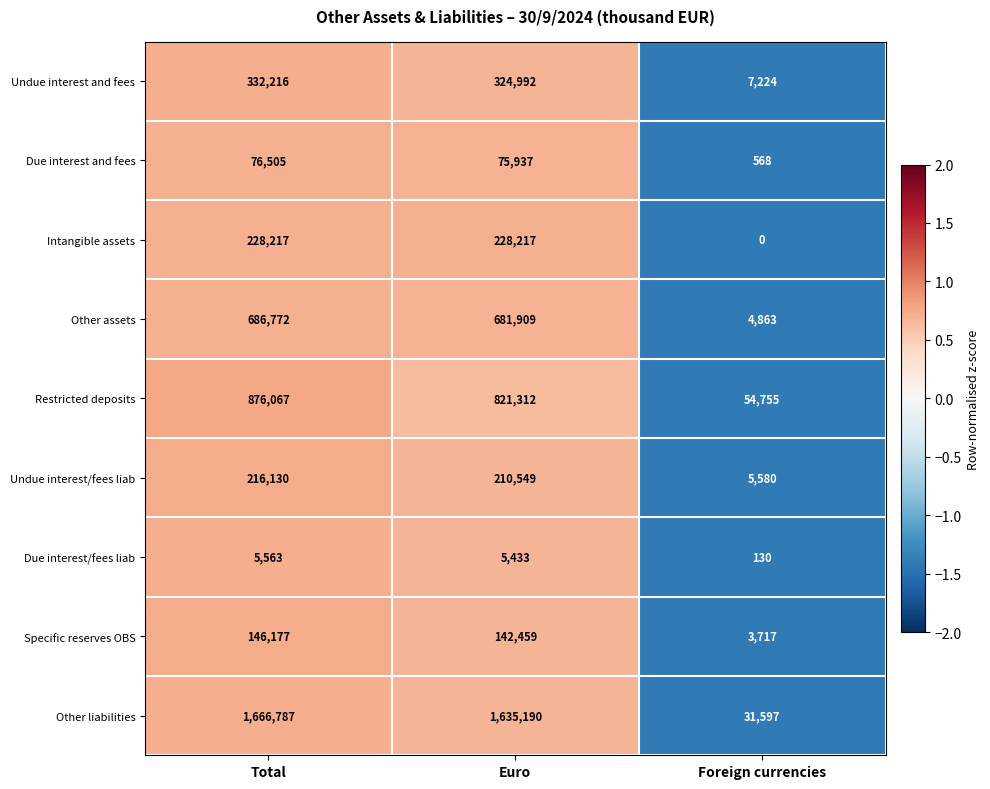

Reading right to left, transcribe all the data shown in this chart.

Undue interest and fees: Foreign currencies=7224	Euro=324992	Total=332216
Due interest and fees: Foreign currencies=568	Euro=75937	Total=76505
Intangible assets: Foreign currencies=0	Euro=228217	Total=228217
Other assets: Foreign currencies=4863	Euro=681909	Total=686772
Restricted deposits: Foreign currencies=54755	Euro=821312	Total=876067
Undue interest/fees liab: Foreign currencies=5580	Euro=210549	Total=216130
Due interest/fees liab: Foreign currencies=130	Euro=5433	Total=5563
Specific reserves OBS: Foreign currencies=3717	Euro=142459	Total=146177
Other liabilities: Foreign currencies=31597	Euro=1635190	Total=1666787